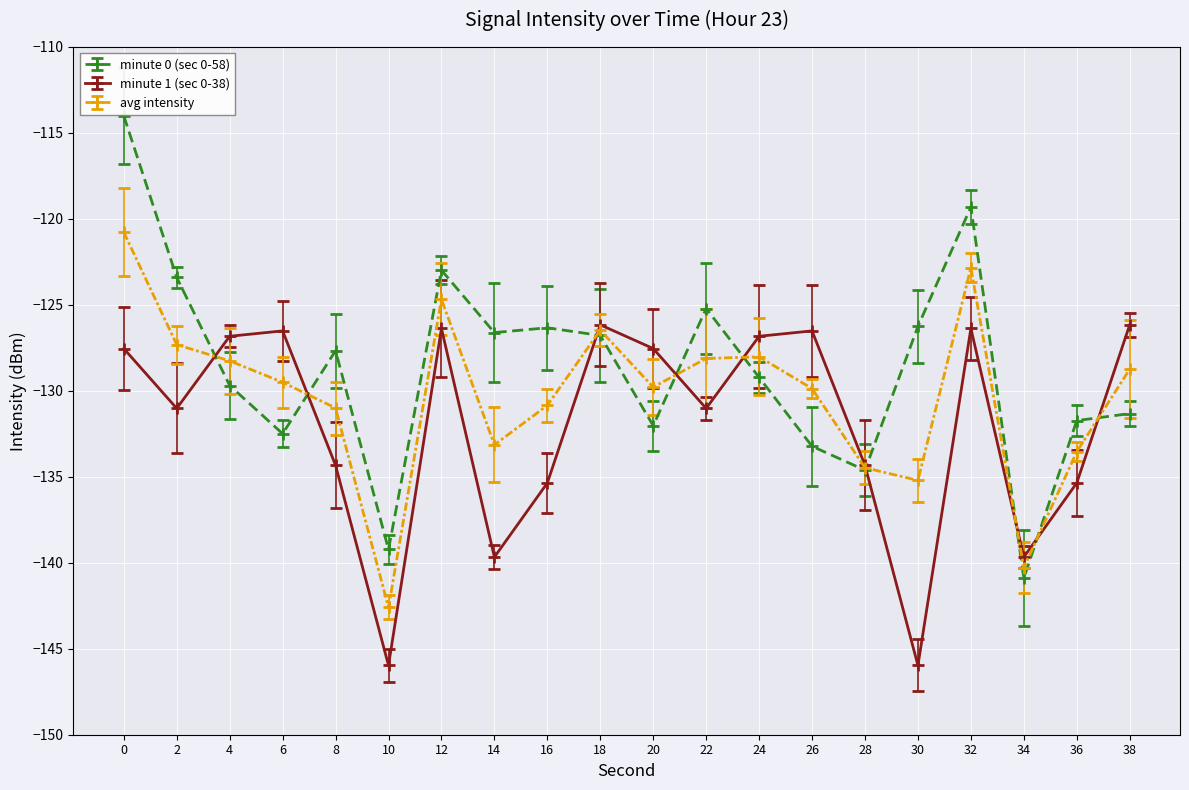

List the series in order of their peak value, lowest first.

minute 1 (sec 0-38), avg intensity, minute 0 (sec 0-58)